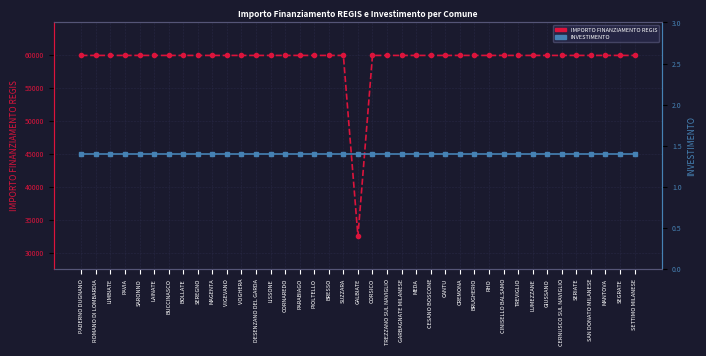

What is the label of the 4th point from the right?

SAN DONATO MILANESE